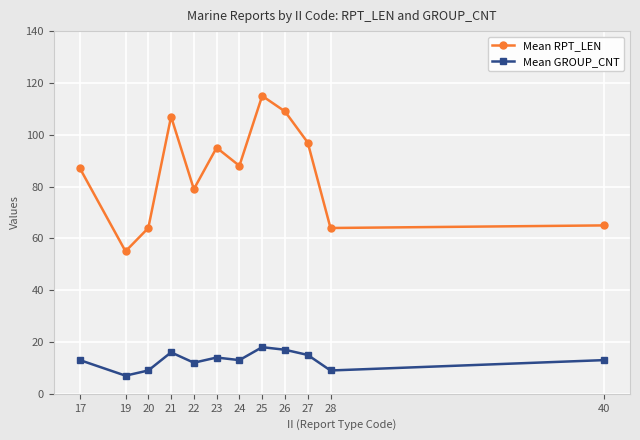

What is the greatest value displayed?

115